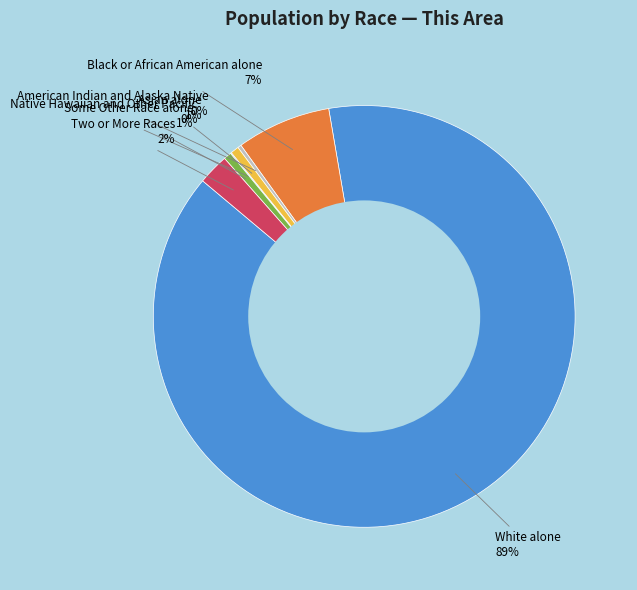

To the nearest percent, what is the average slice percentage?

14%